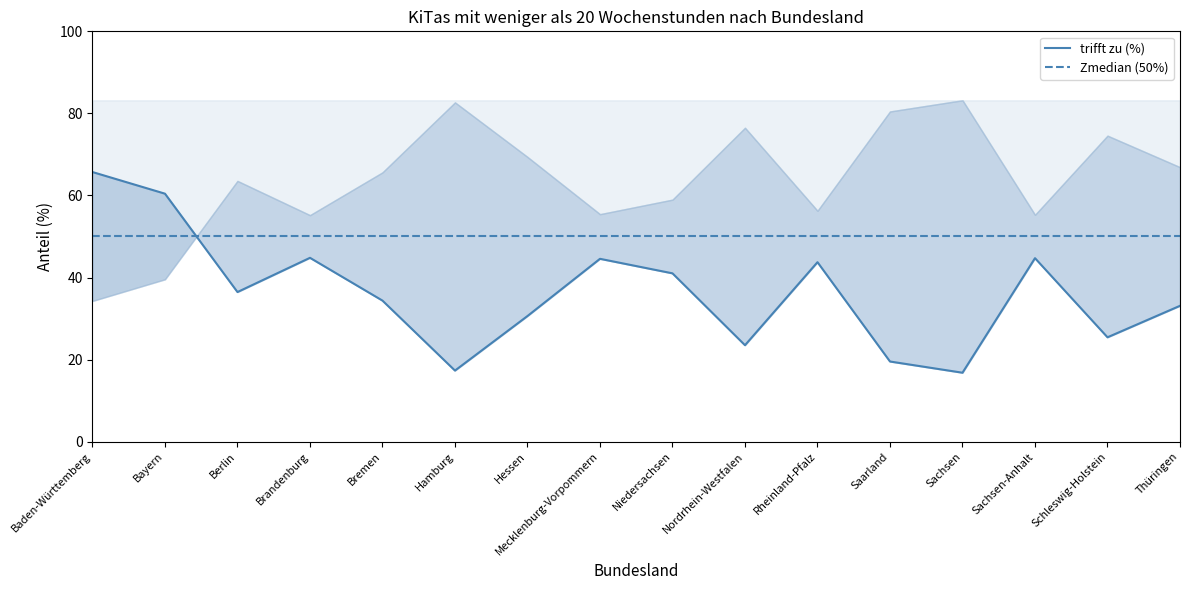

Reading left to right, transcribe all the data shown in this chart.

trifft zu (%): Baden-Württemberg=65.7	Bayern=60.4	Berlin=36.5	Brandenburg=44.8	Bremen=34.4	Hamburg=17.3	Hessen=30.6	Mecklenburg-Vorpommern=44.6	Niedersachsen=41.0	Nordrhein-Westfalen=23.5	Rheinland-Pfalz=43.7	Saarland=19.5	Sachsen=16.8	Sachsen-Anhalt=44.7	Schleswig-Holstein=25.4	Thüringen=33.1
Zmedian (50%): Baden-Württemberg=50.0	Bayern=50.0	Berlin=50.0	Brandenburg=50.0	Bremen=50.0	Hamburg=50.0	Hessen=50.0	Mecklenburg-Vorpommern=50.0	Niedersachsen=50.0	Nordrhein-Westfalen=50.0	Rheinland-Pfalz=50.0	Saarland=50.0	Sachsen=50.0	Sachsen-Anhalt=50.0	Schleswig-Holstein=50.0	Thüringen=50.0